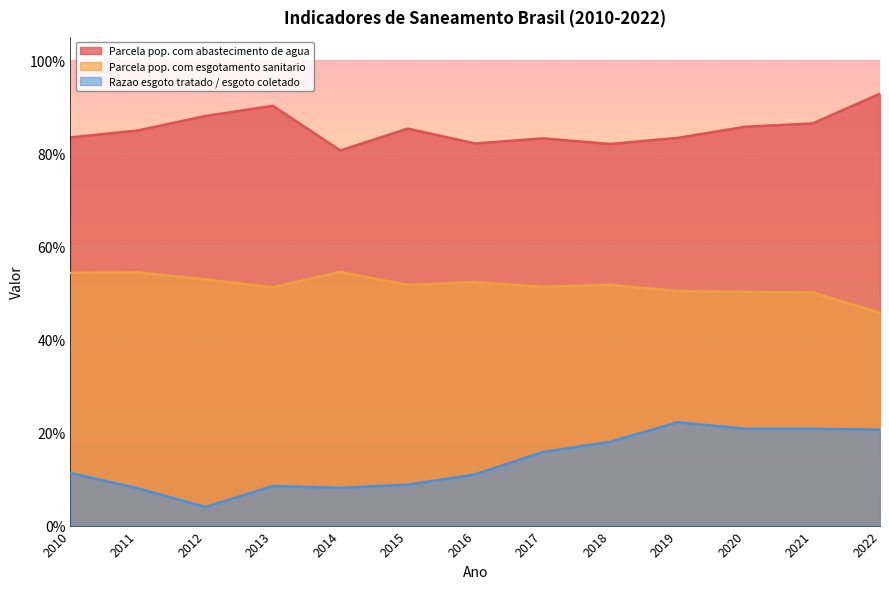

At which category is the sum across all series the highest?

2022